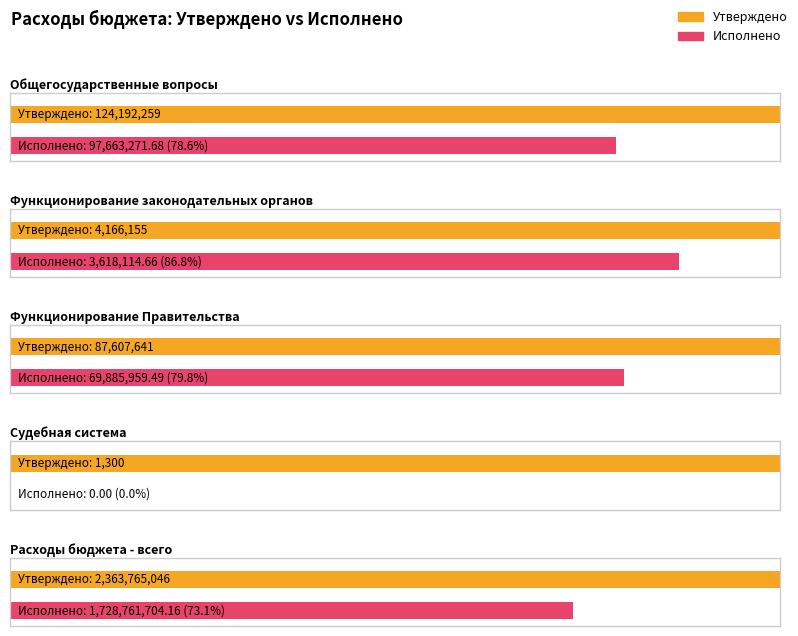

Which series has the largest total across all categories?

Утверждено